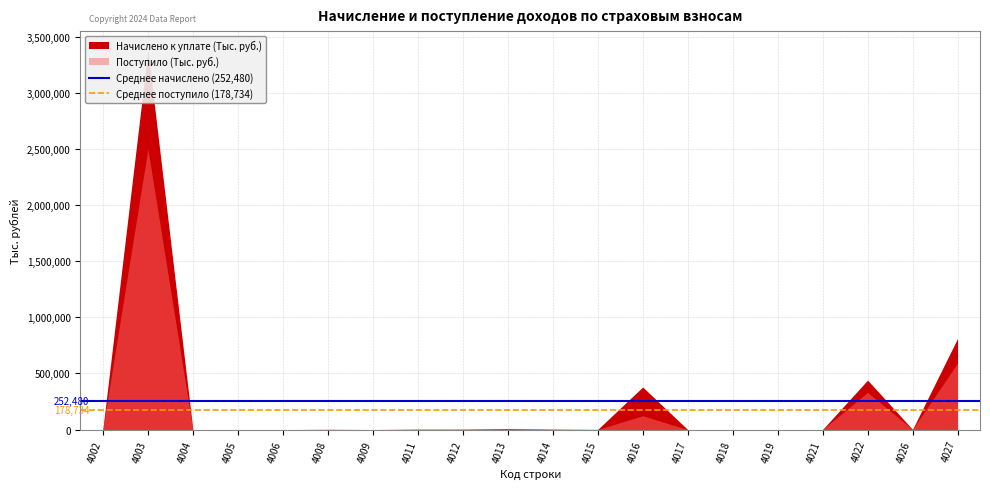

Is the value of Среднее поступило (178,734) at 4002 greater than the value of Среднее начислено (252,480) at 4002?

No